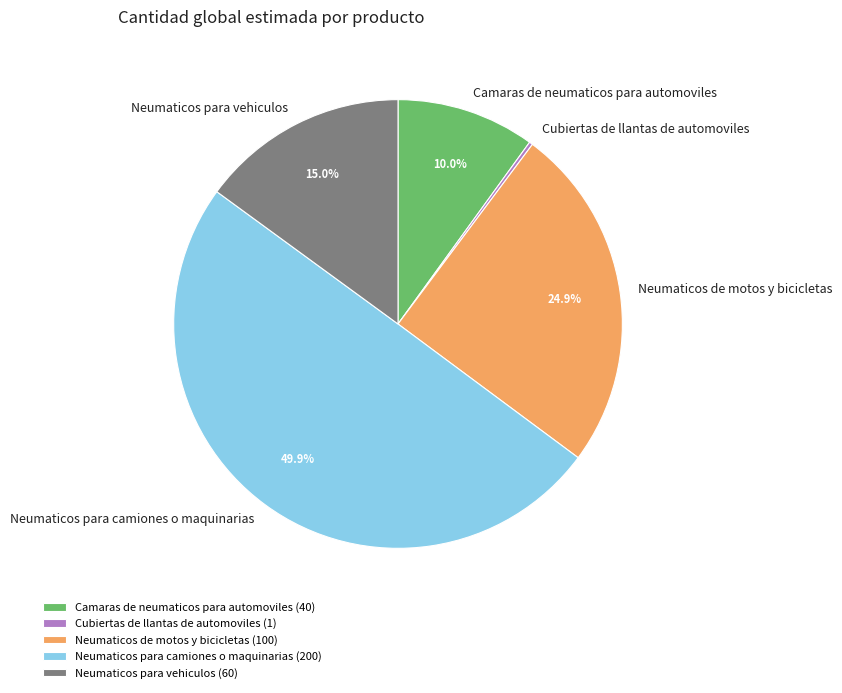

Is the sum of Camaras de neumaticos para automoviles and Neumaticos para camiones o maquinarias greater than half?

Yes